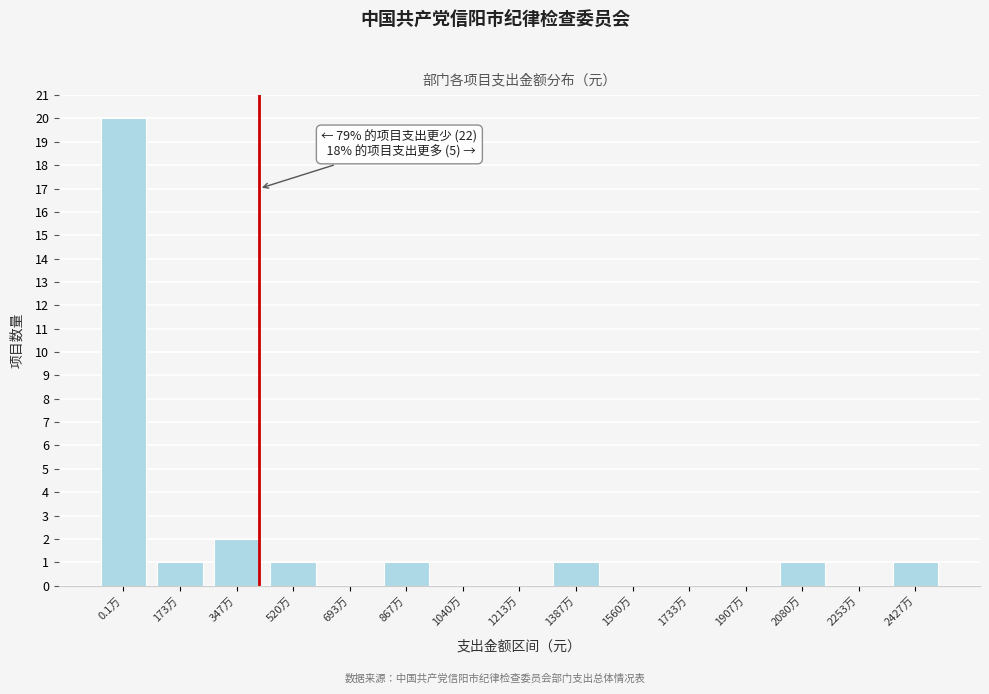

Reading left to right, what are all the values shown in this chart?

0.1万=20	173万=1	347万=2	520万=1	693万=0	867万=1	1040万=0	1213万=0	1387万=1	1560万=0	1733万=0	1907万=0	2080万=1	2253万=0	2427万=1